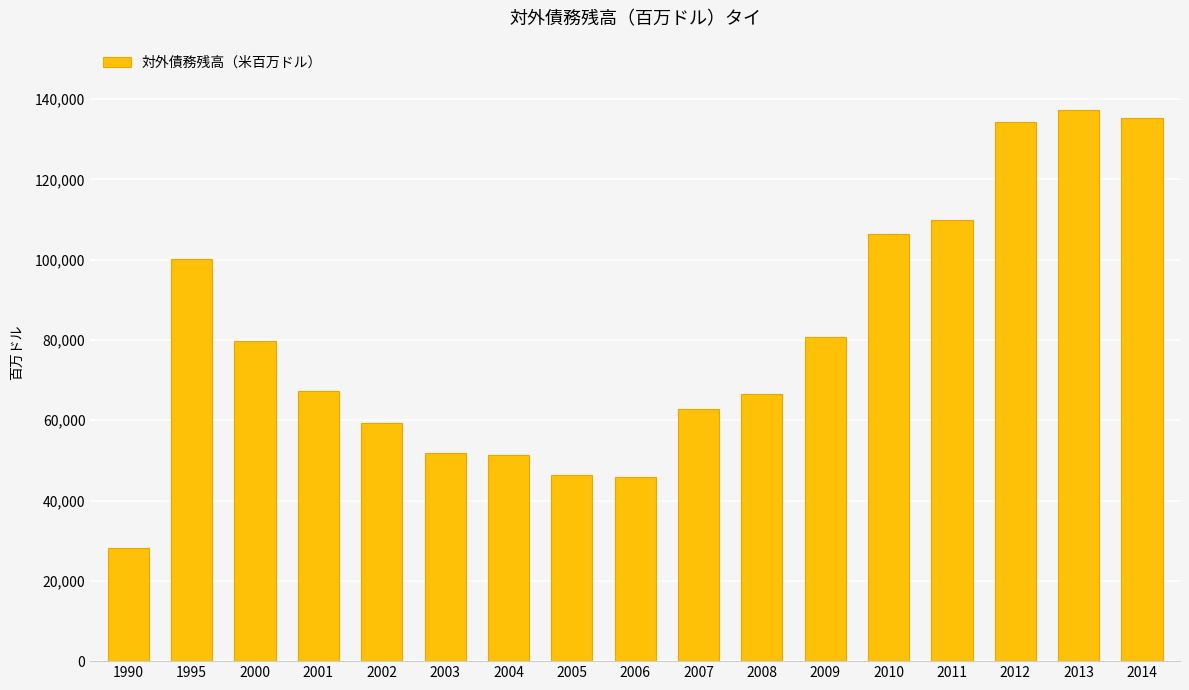

What is the value of the 8th bar from the left?

46362.0